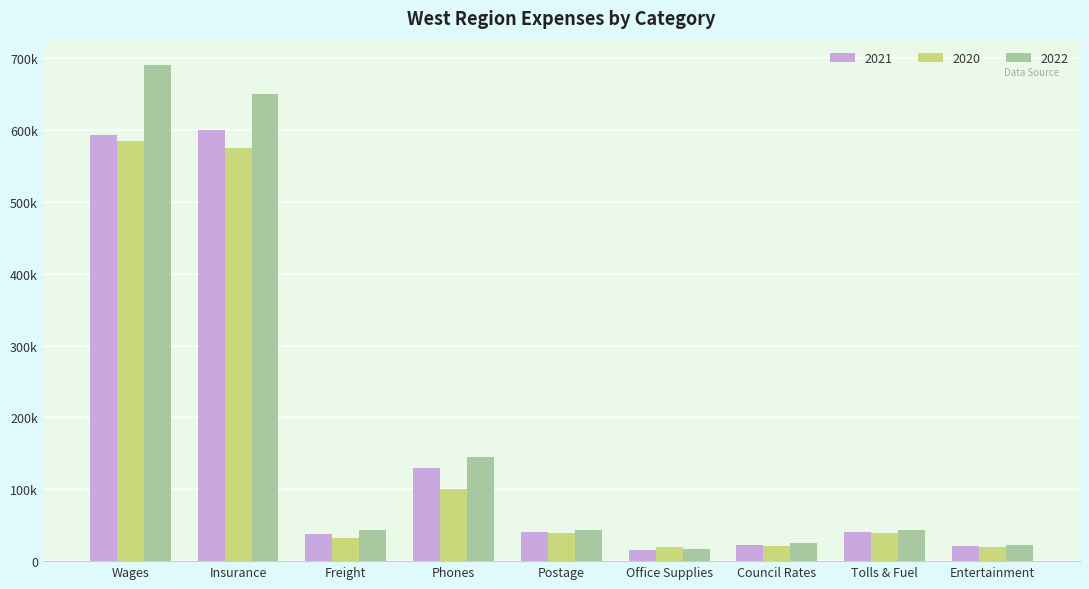

Are the bars horizontal?

No